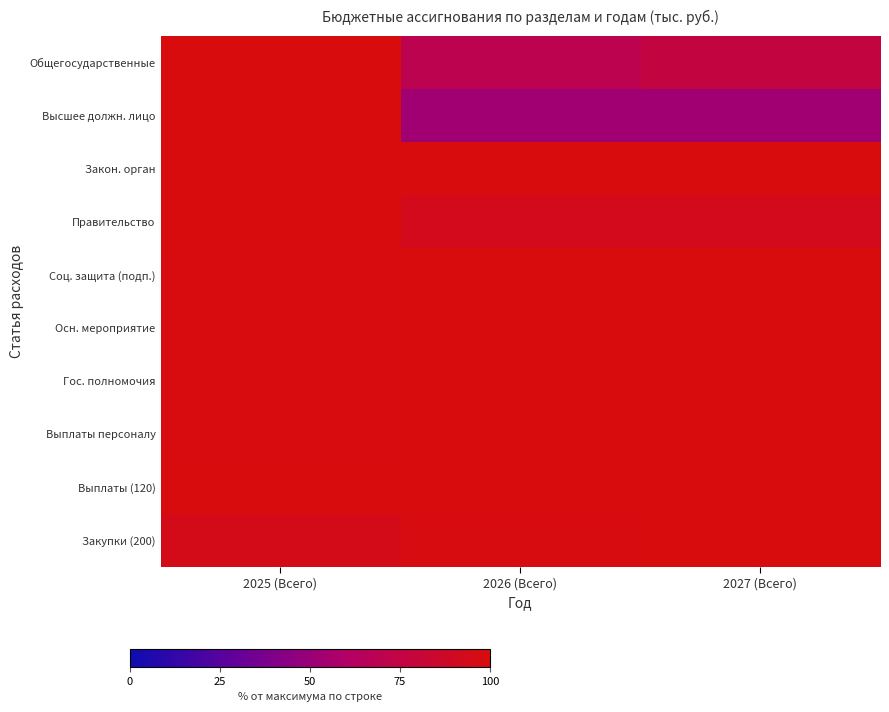

Which has a higher value, 2027 (Всего) or 2025 (Всего)?

2025 (Всего)